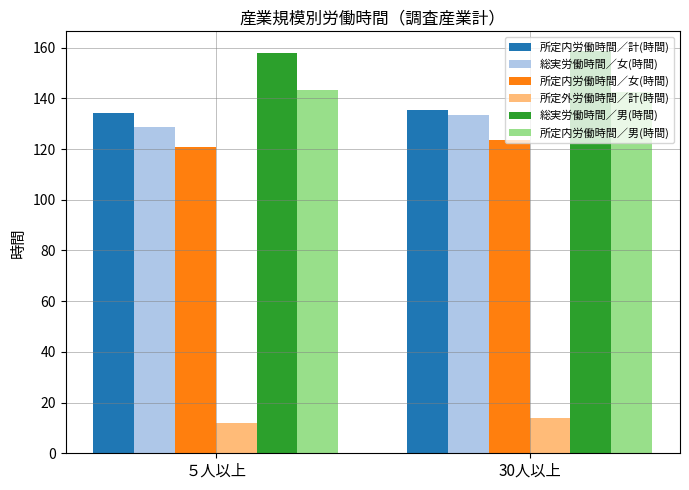

What is the sum of all 所定内労働時間／計(時間) values?

269.6